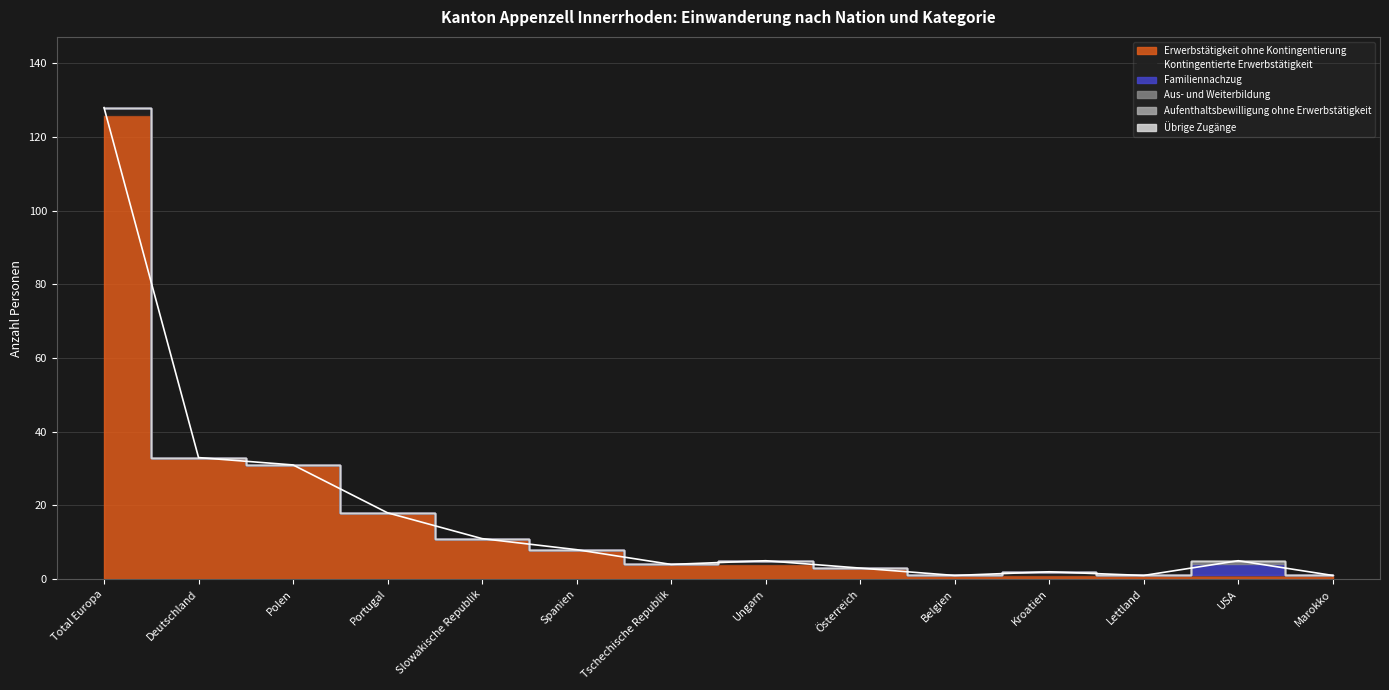

The value of Familiennachzug at Spanien is 0. True or false?

True